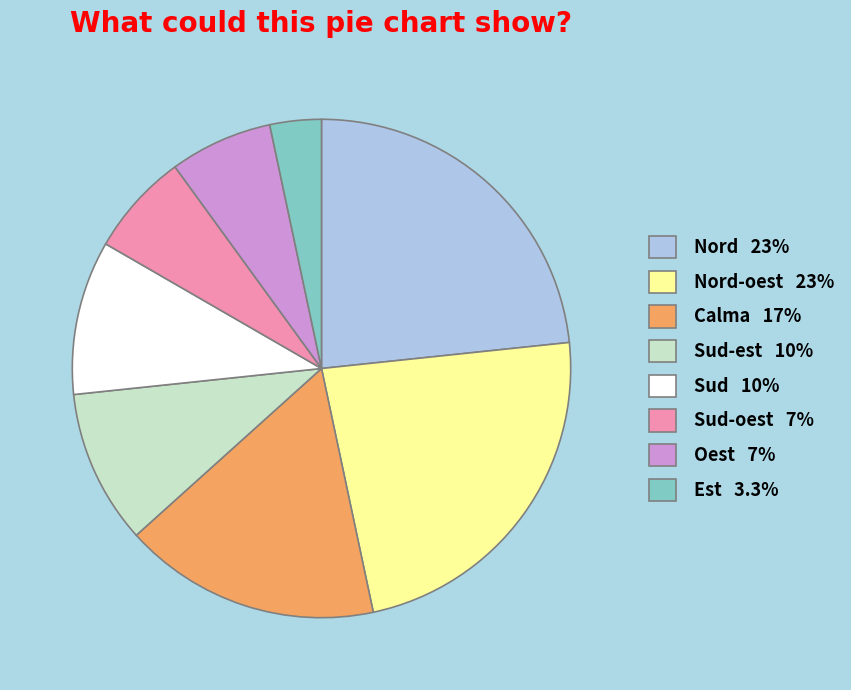

Does Sud-est 10% represent more than half of the total?

No